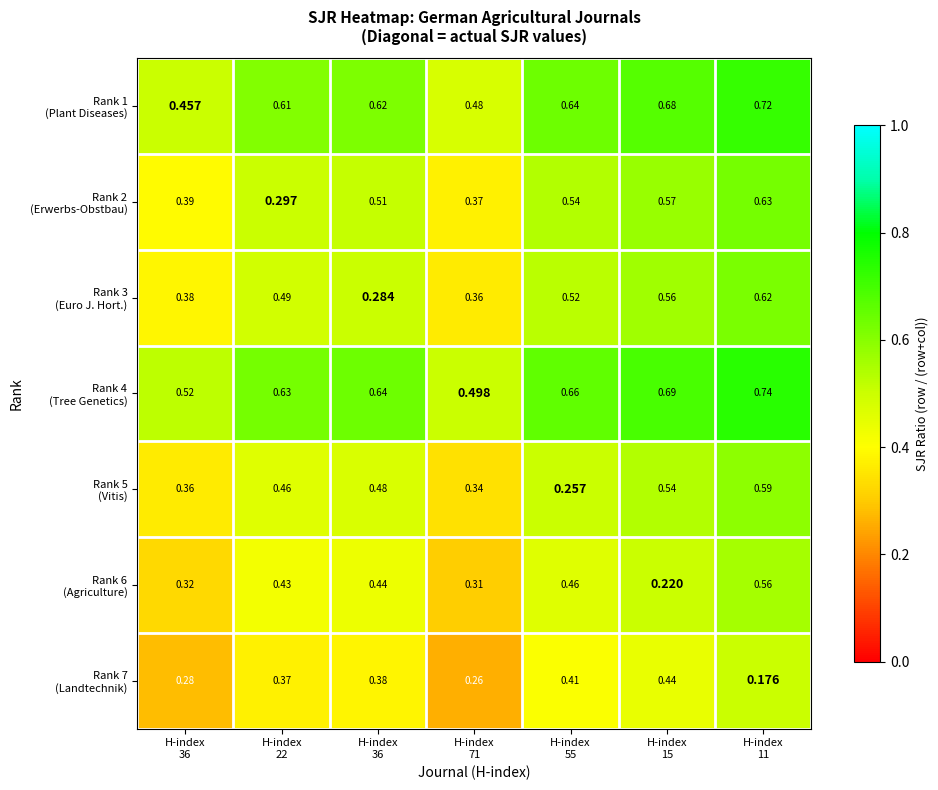

How many series are shown in this chart?

7